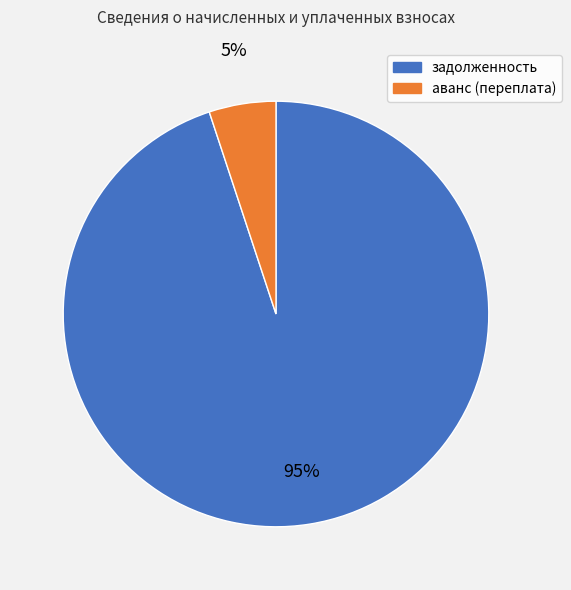

True or false: задолженность accounts for 82% of the total.

False